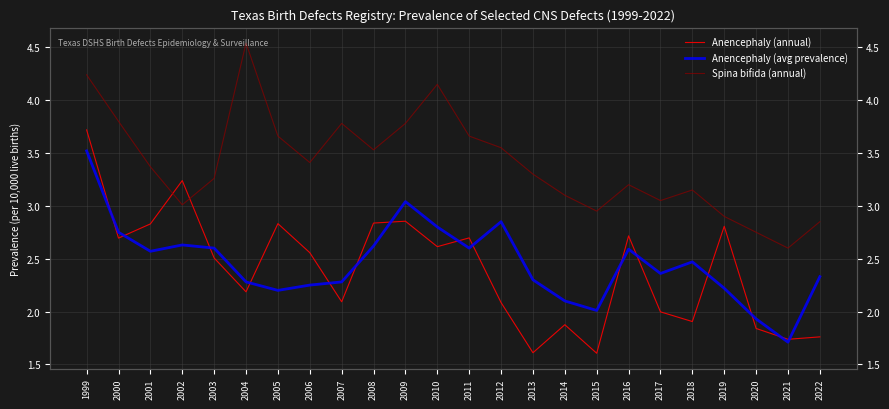

True or false: Anencephaly (annual) has a value of 2.4 at 2015.

False